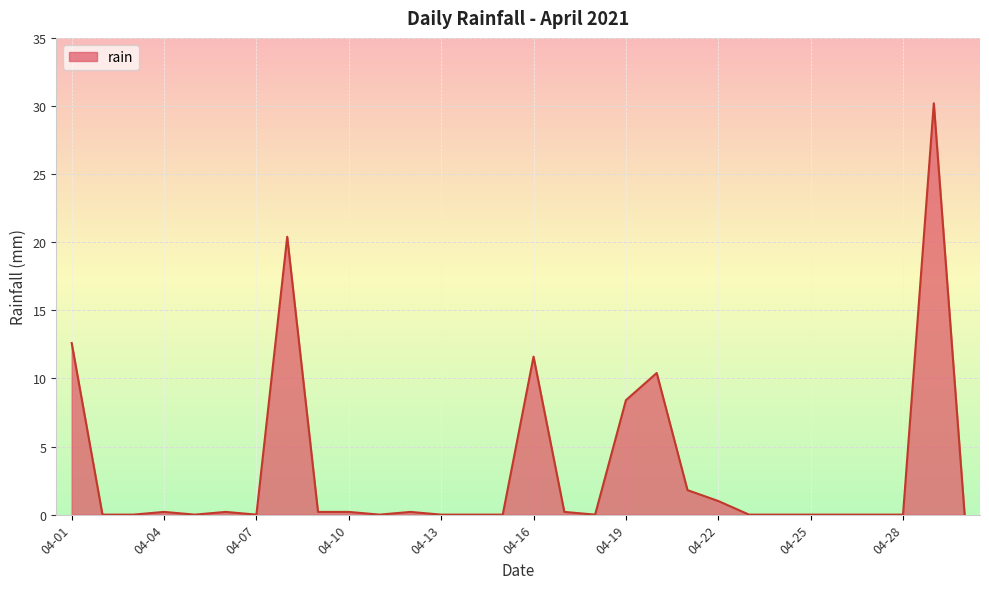

What is the difference between the maximum and minimum values?

30.2